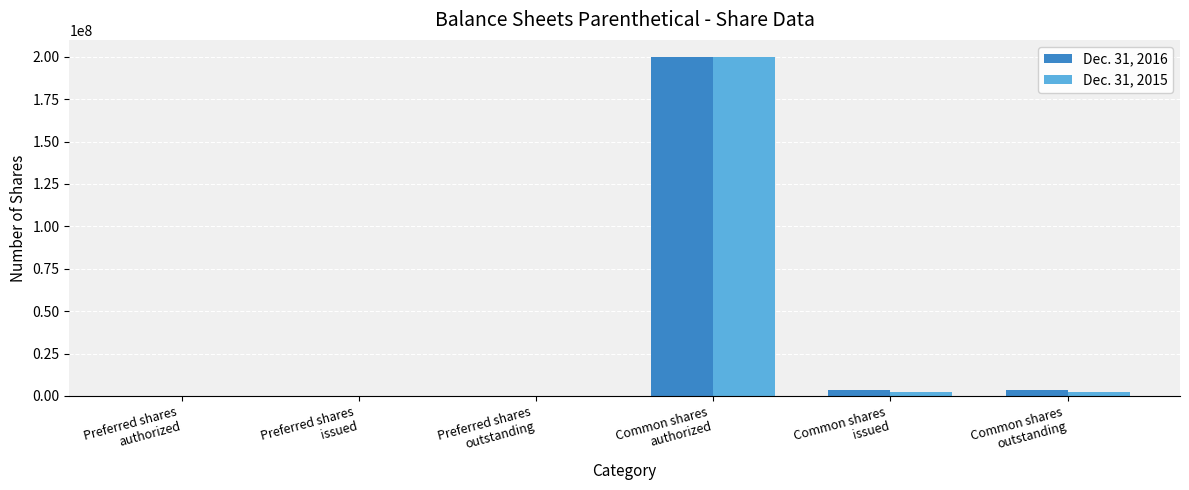

Are the bars horizontal?

No